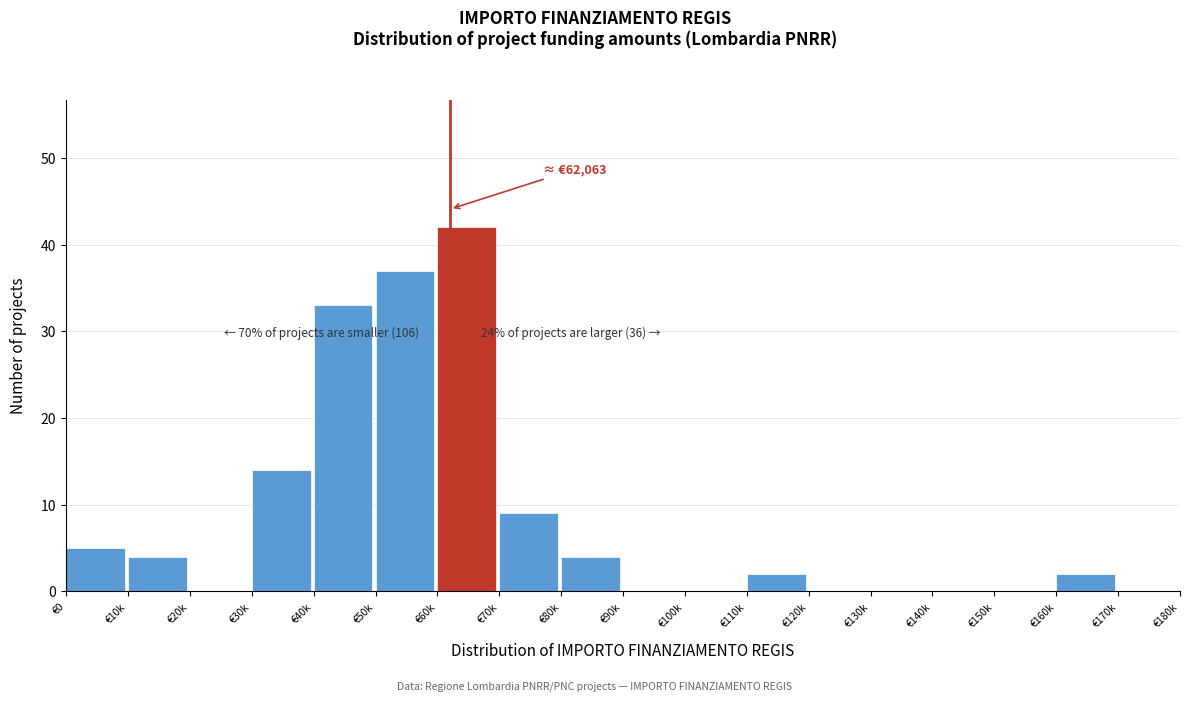

Reading left to right, what are all the values shown in this chart?

€0=5	€10k=4	€20k=0	€30k=14	€40k=33	€50k=37	€60k=42	€70k=9	€80k=4	€90k=0	€100k=0	€110k=2	€120k=0	€130k=0	€140k=0	€150k=0	€160k=2	€170k=0